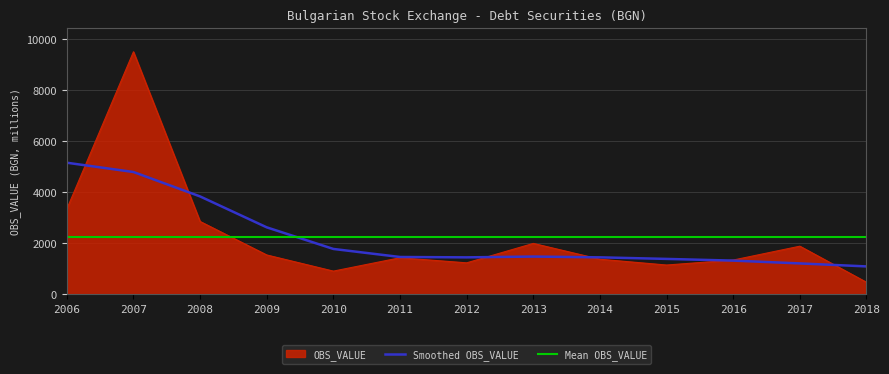

At which category does the data reach its first local peak?

2007